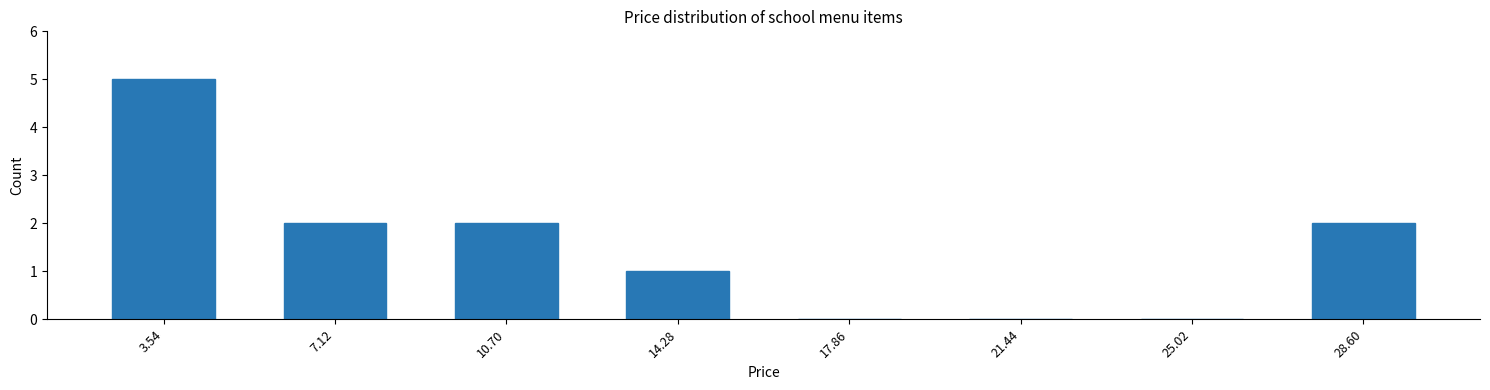

Reading left to right, list all the values displayed in this chart.

3.54=5	7.12=2	10.70=2	14.28=1	17.86=0	21.44=0	25.02=0	28.60=2